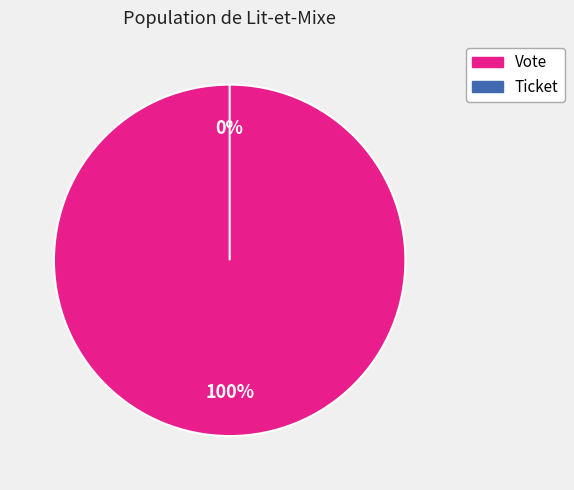

The Ticket slice represents 0% of the pie. True or false?

True